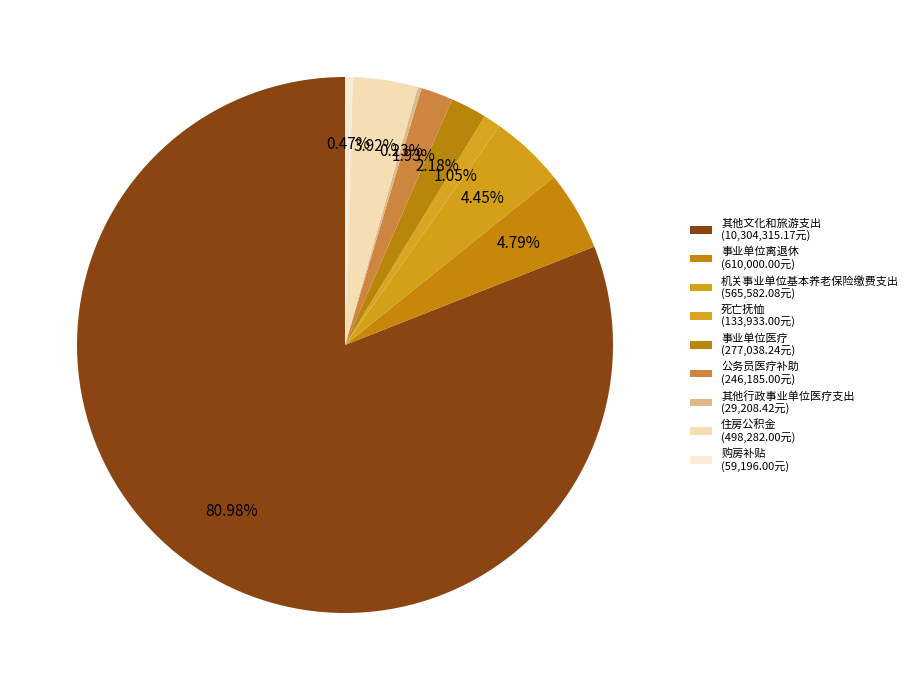

Count the number of slices in the pie.

9